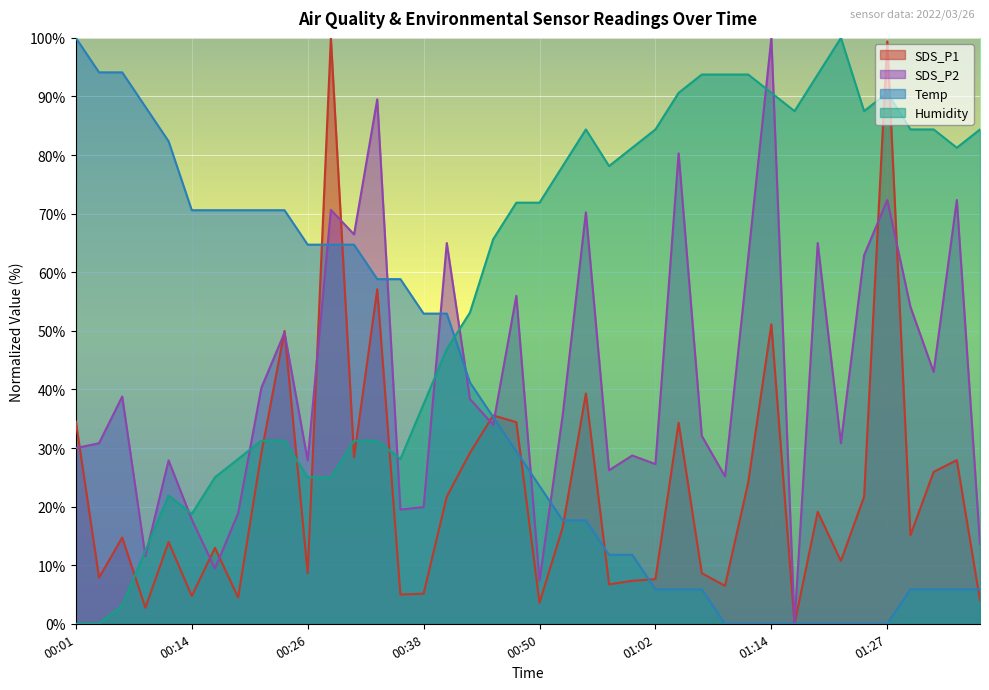

What is the sum of all Temp values?

1458.8